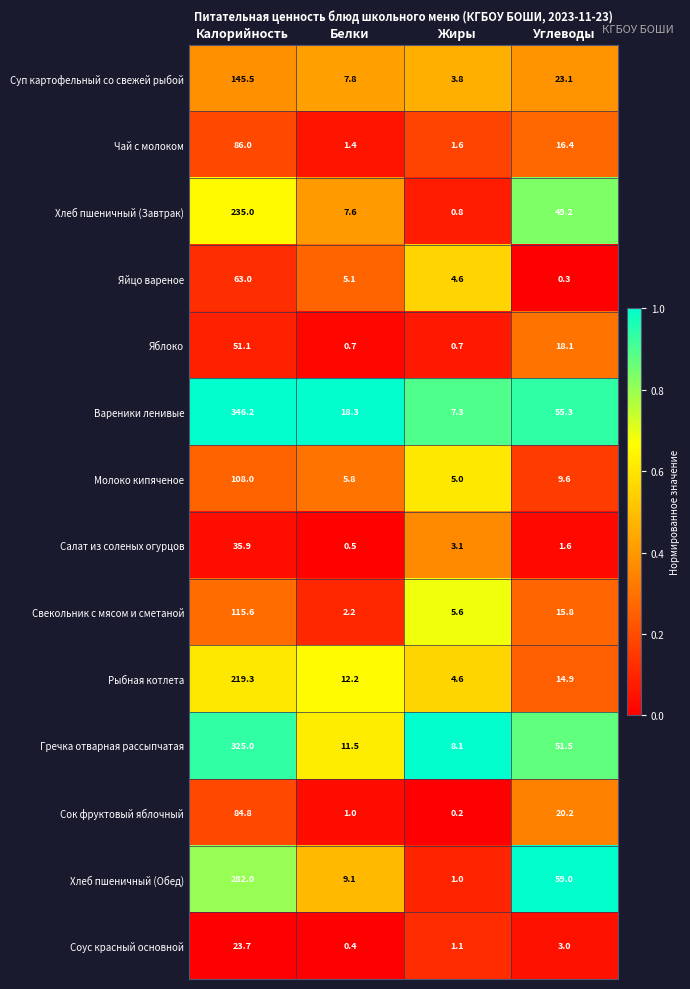

True or false: Гречка отварная рассыпчатая has a value of 8.1 at Жиры.

True